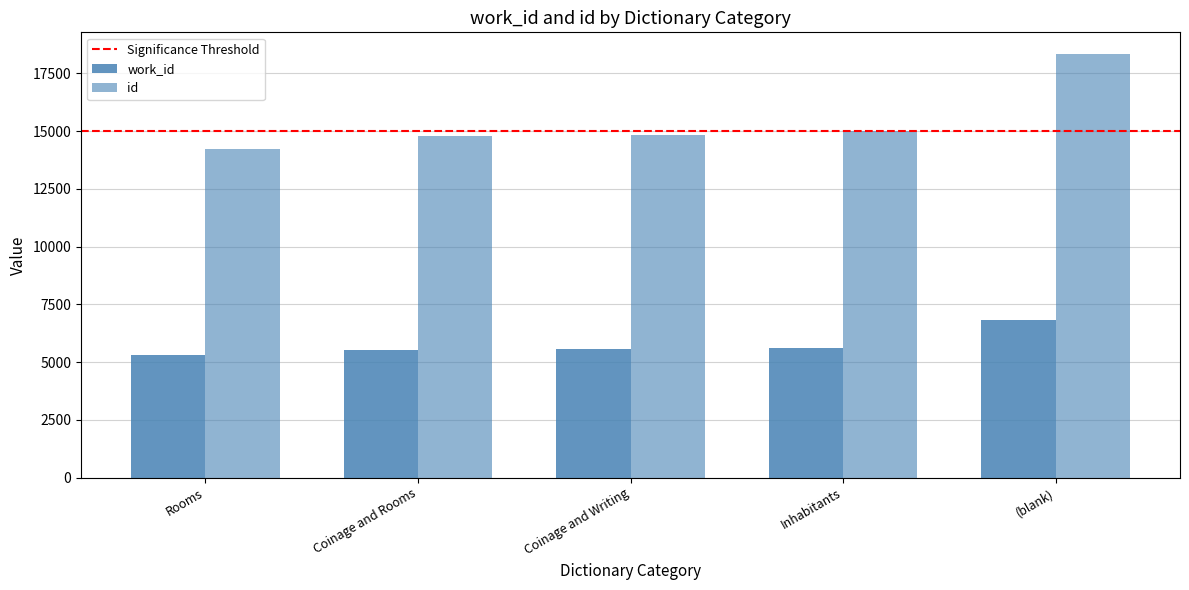

Rank the series at Coinage and Rooms from highest to lowest value.

id, work_id